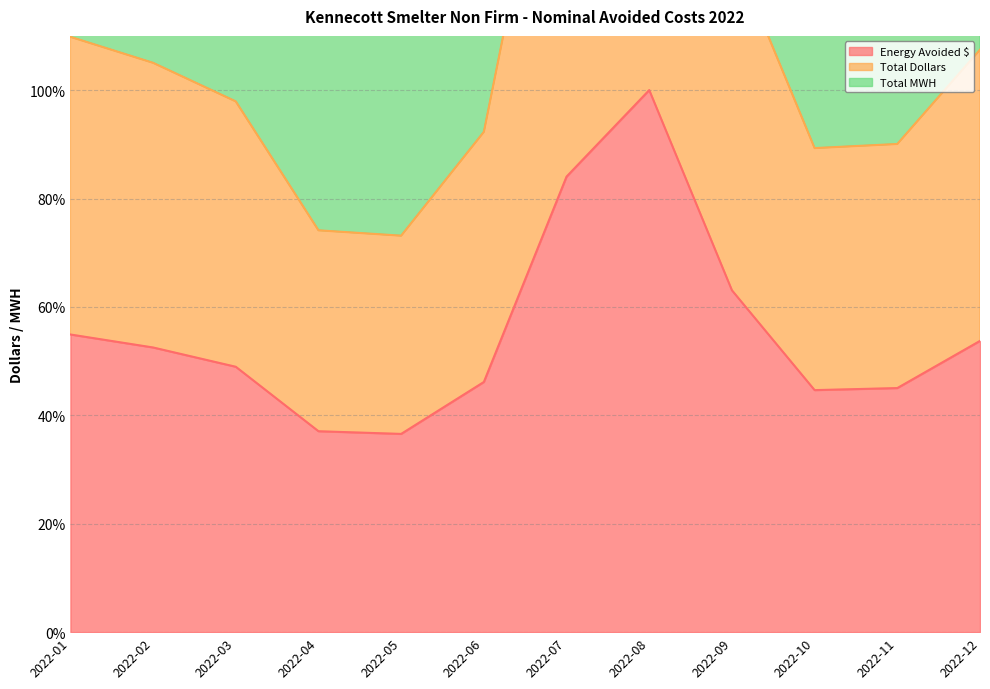

At which category is the sum across all series the highest?

2022-08